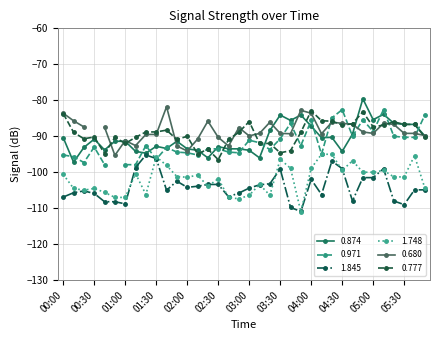

At which category is the sum across all series the highest?

04:50